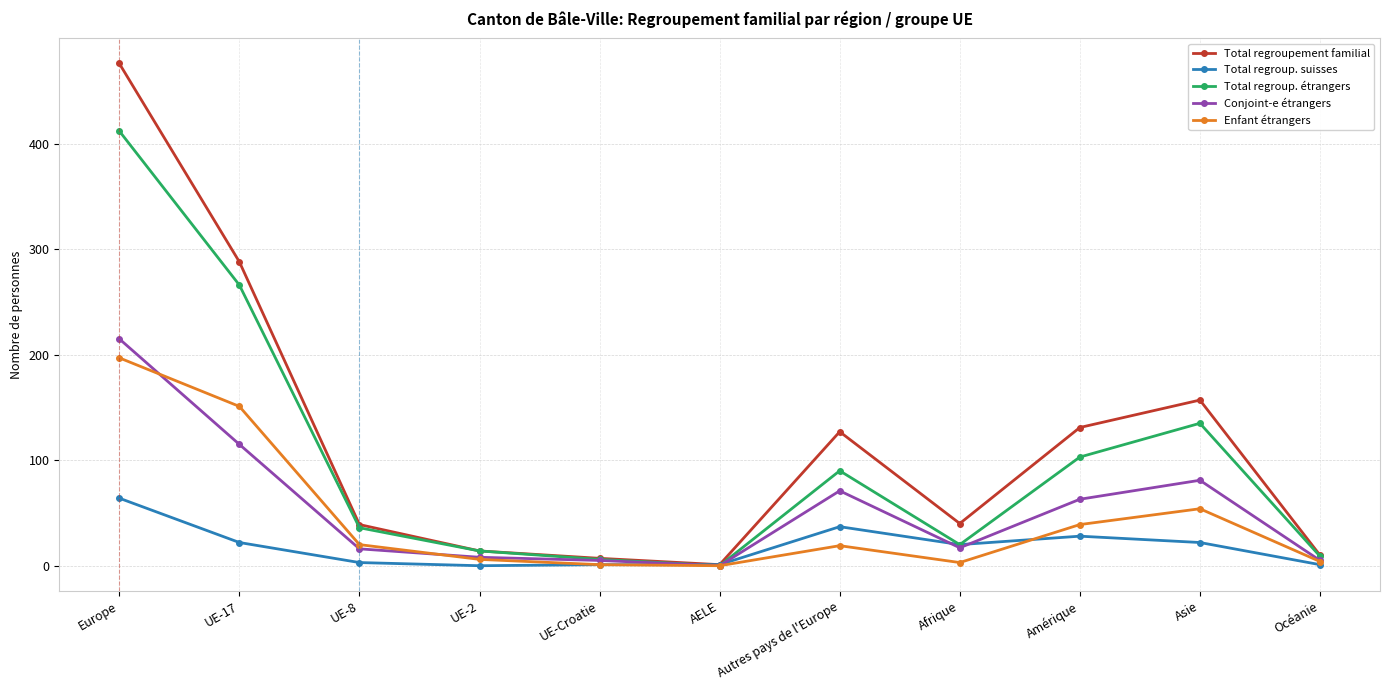

What is the difference between the maximum and minimum values in the Enfant étrangers series?

197